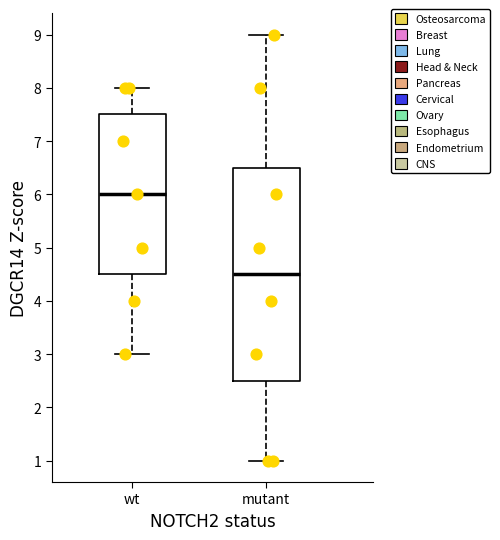

Reading left to right, read every box against the y-axis: the position of its median line, the range the box covers, and the ends of its whiskers. The values are not printed on the chart, so give them approximately, as read against the axis.

wt: median 6.0, box 4.5 to 7.5, whiskers 3.0 to 8.0
mutant: median 4.5, box 2.5 to 6.5, whiskers 1.0 to 9.0